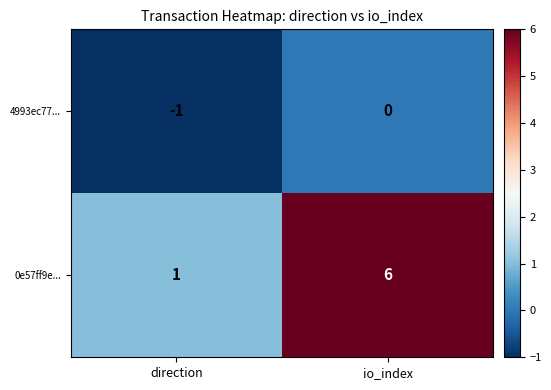

At how many categories does at least one series exceed 2?

1